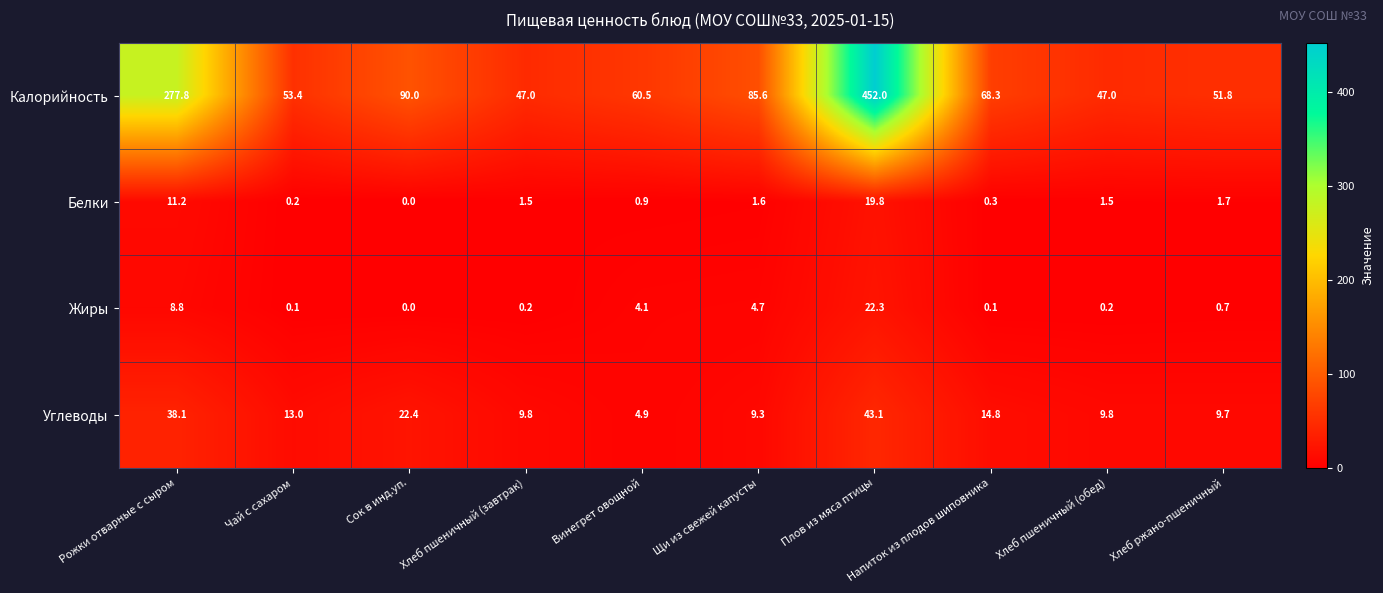

What value does the Белки series have at Рожки отварные с сыром?

11.2